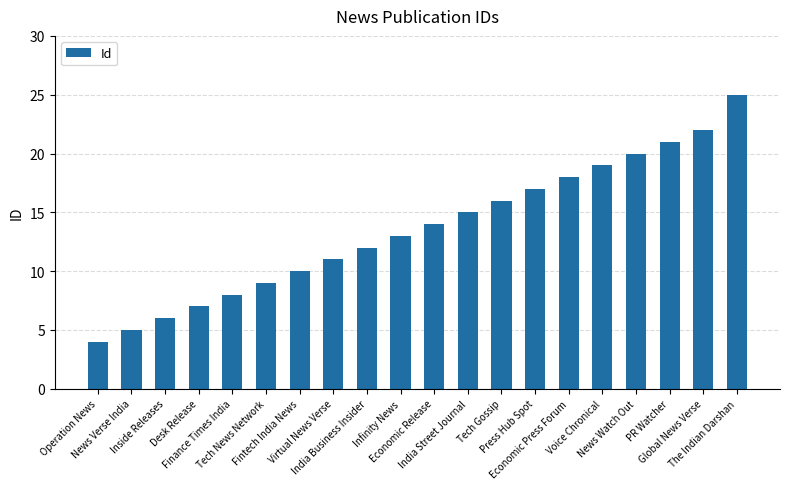

Where is the data nearest to the value 14?

Economic Release